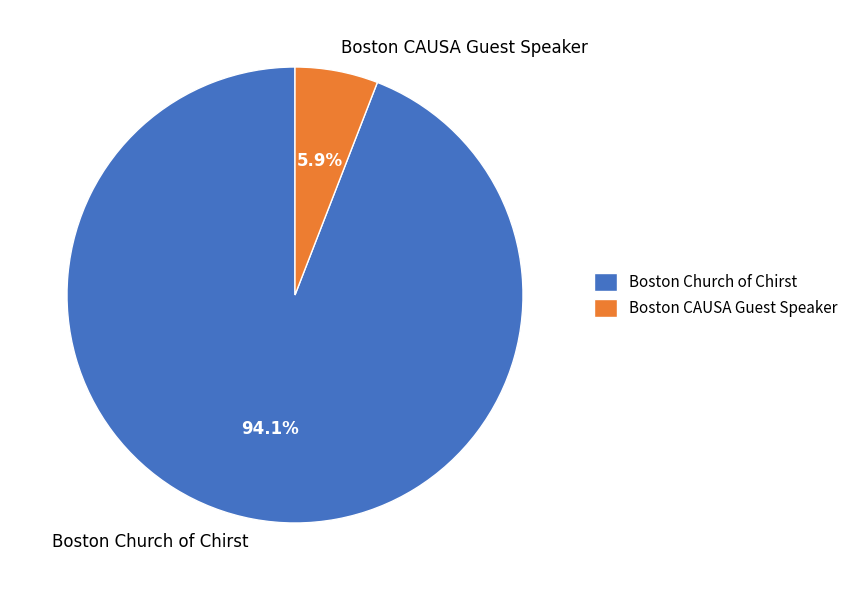

Combined, what portion of the pie is Boston CAUSA Guest Speaker and Boston Church of Chirst?

100.0%